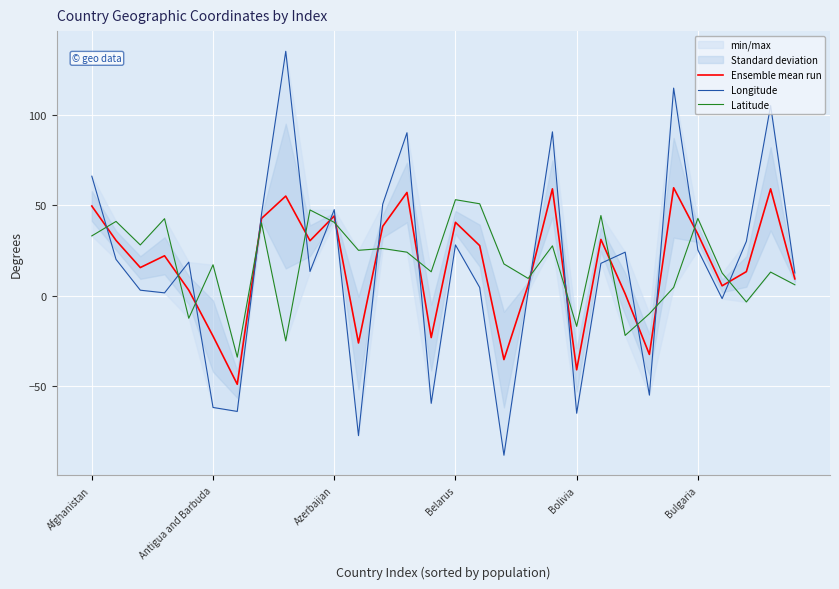

True or false: Ensemble mean run and Latitude intersect in this chart.

True